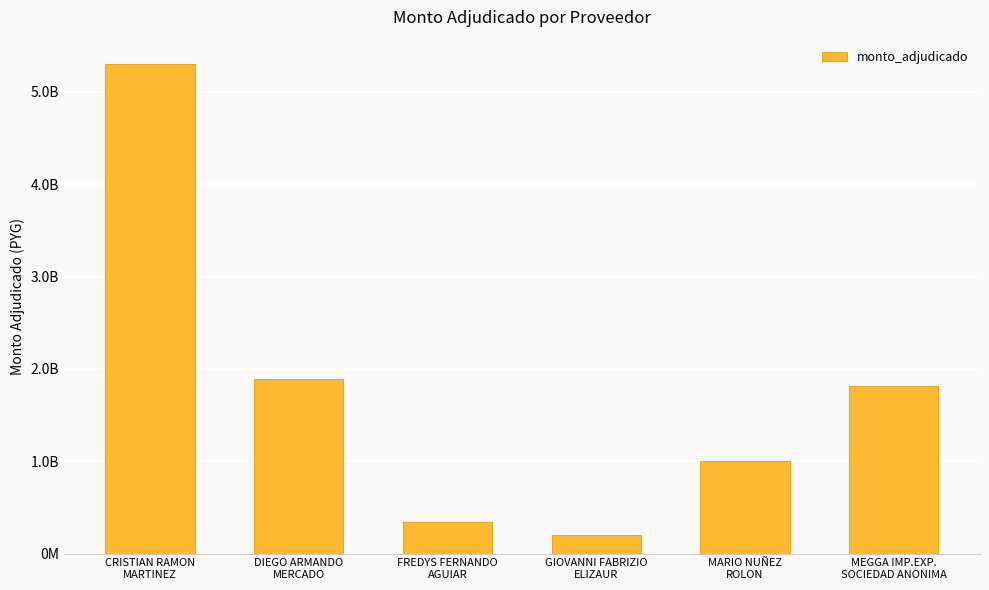

Which has a higher value, CRISTIAN RAMON
MARTINEZ or FREDYS FERNANDO
AGUIAR?

CRISTIAN RAMON
MARTINEZ